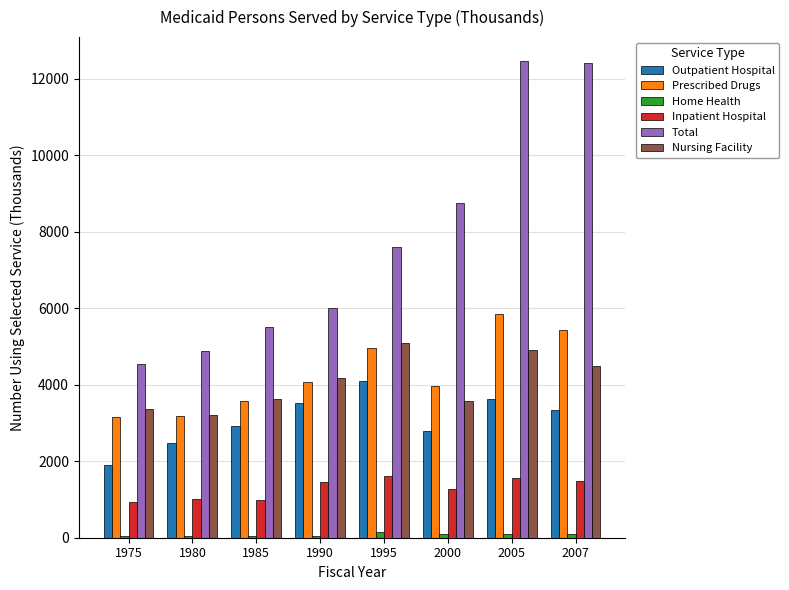

What is the value of the Home Health bar at the 5th from the left?

139.0